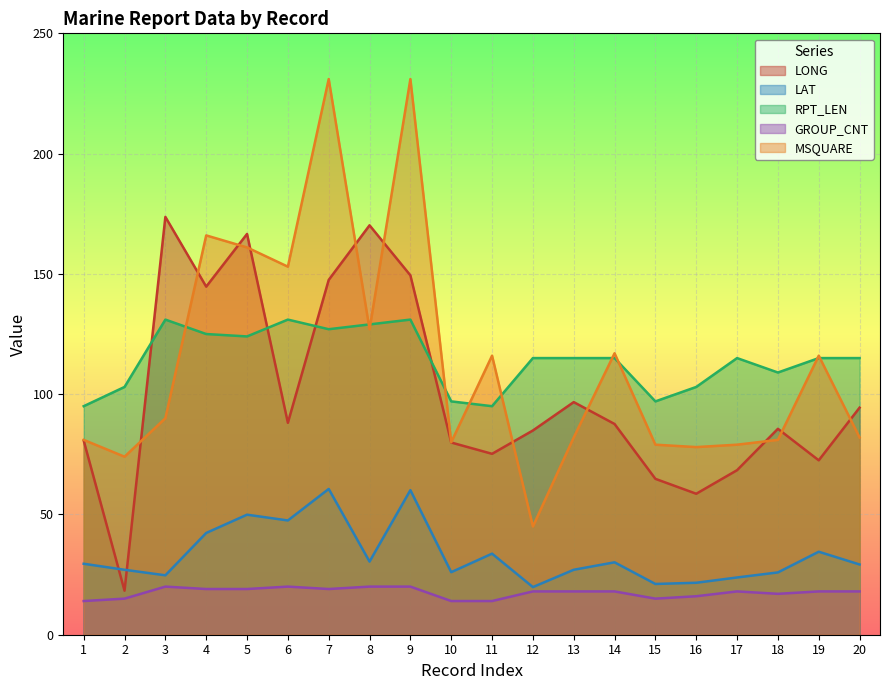

What is the minimum value for MSQUARE?

45.0